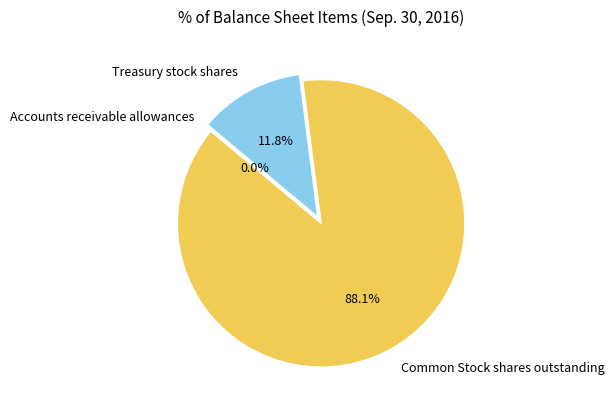

Is the sum of Common Stock shares outstanding and Treasury stock shares greater than half?

Yes